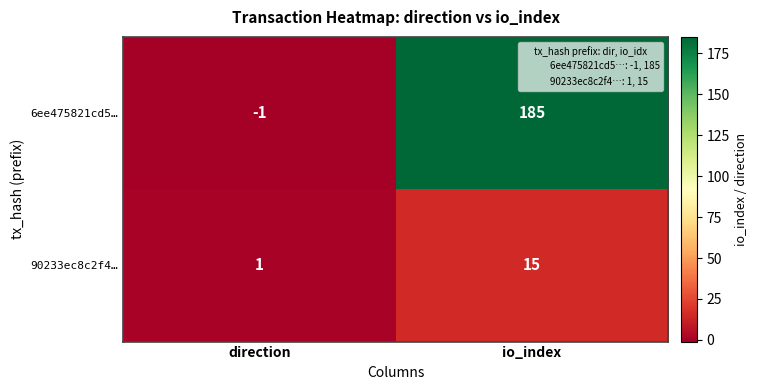

List the series in order of their overall mean, lowest first.

90233ec8c2f4…, 6ee475821cd5…